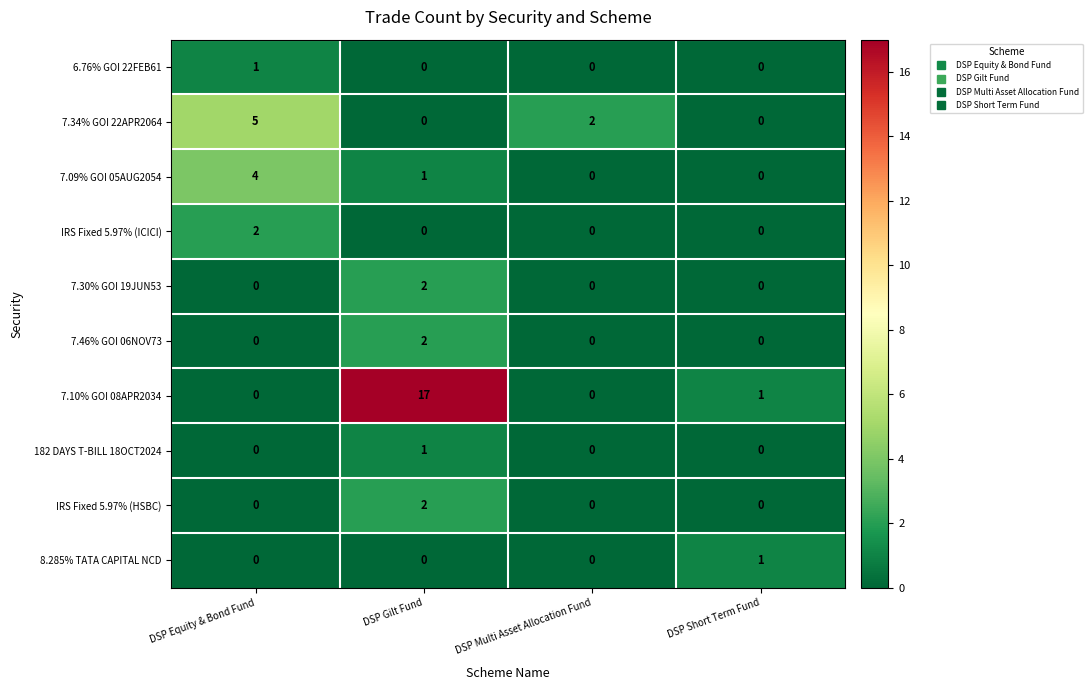

What is the maximum value for 7.10% GOI 08APR2034?

17